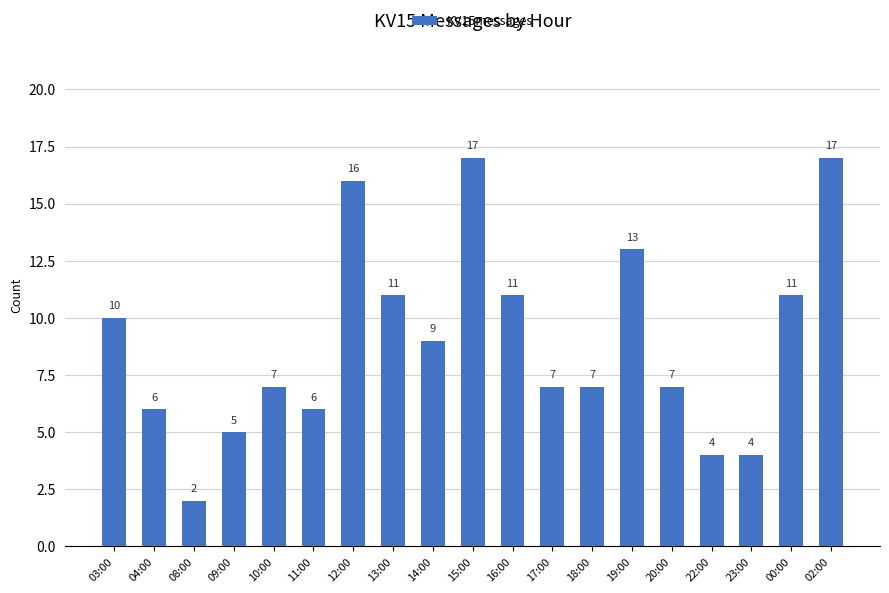

At which label is the value closest to 9?

14:00